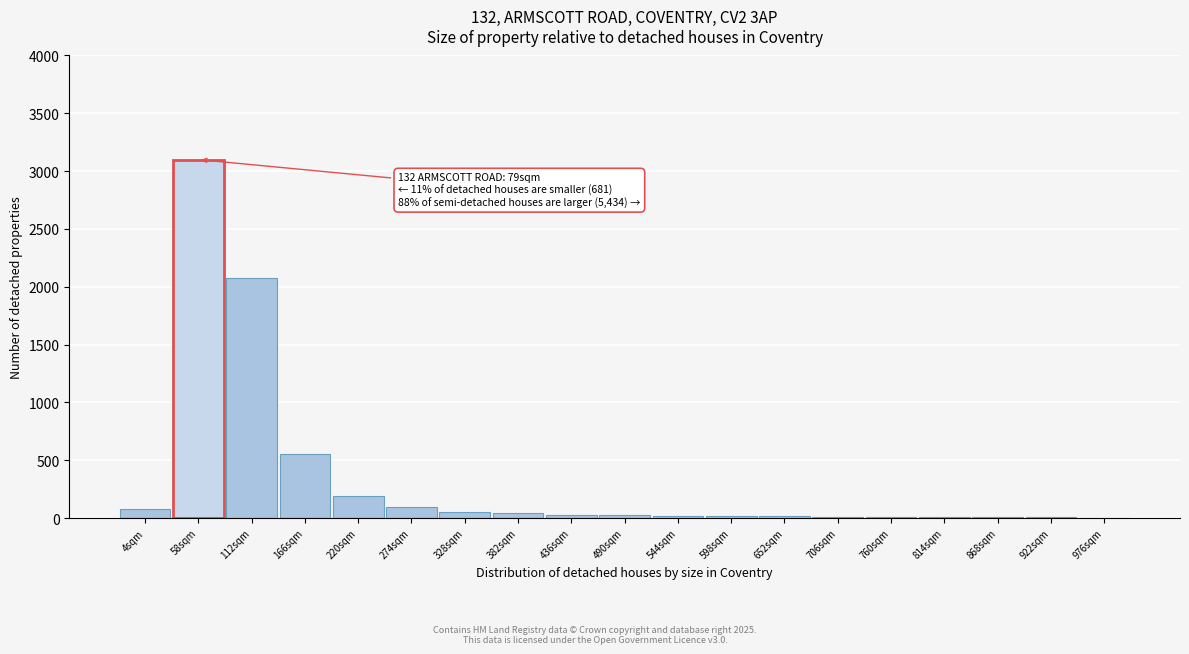

The chart shows a value of 2080 at 112sqm. True or false?

True